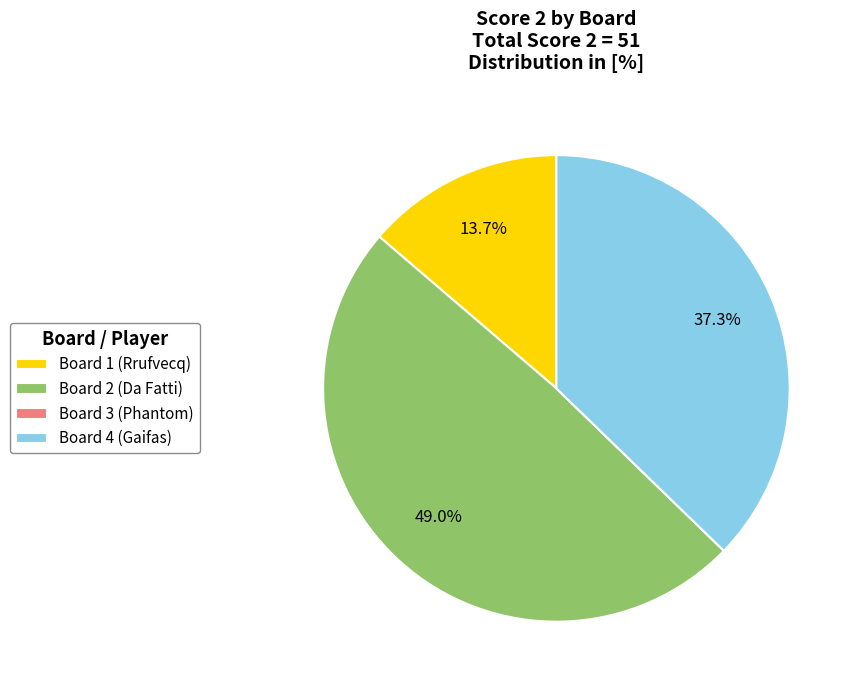

Which slice is the largest?

Board 2 (Da Fatti)